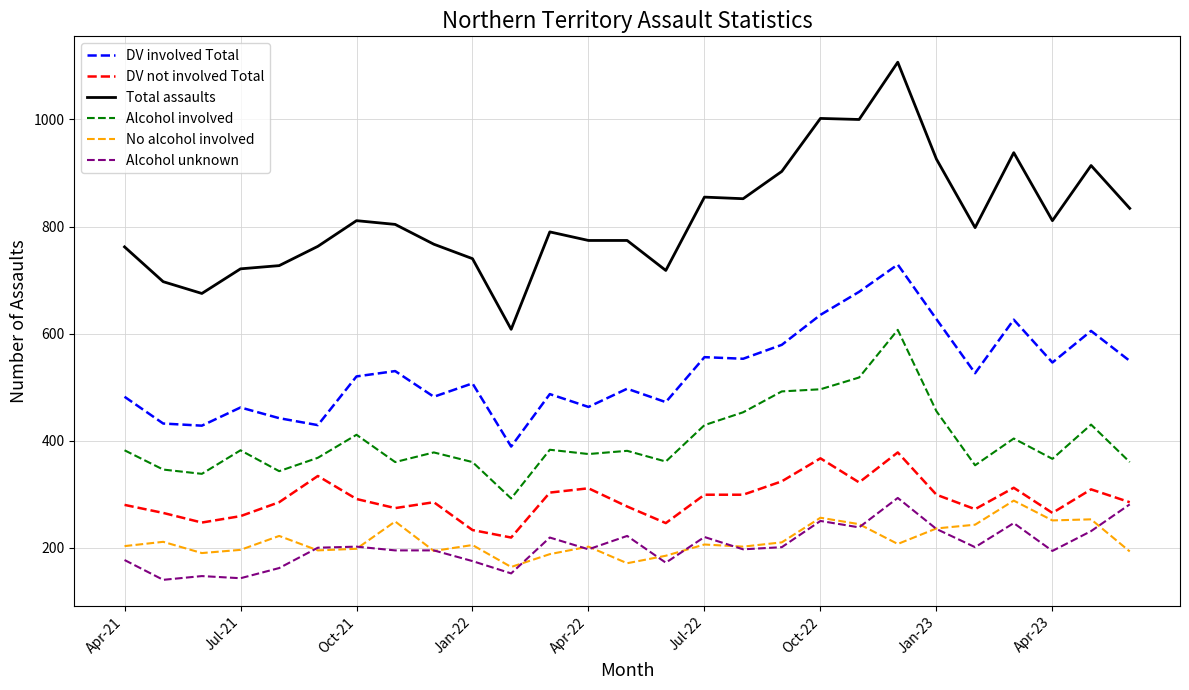

Which series has the largest range (max minus min)?

Total assaults